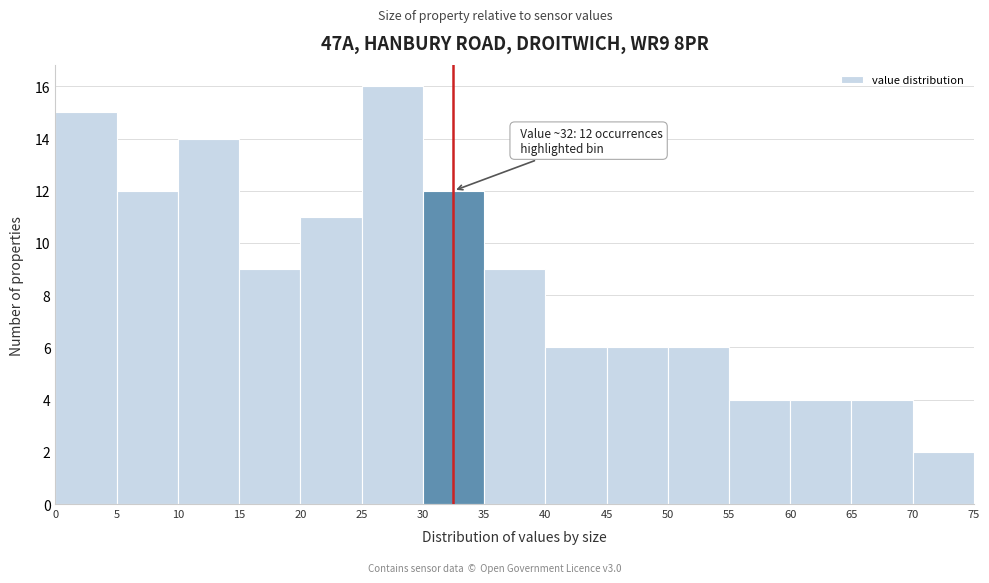

Over which range of the x-axis is the bar tallest?

25 to 30